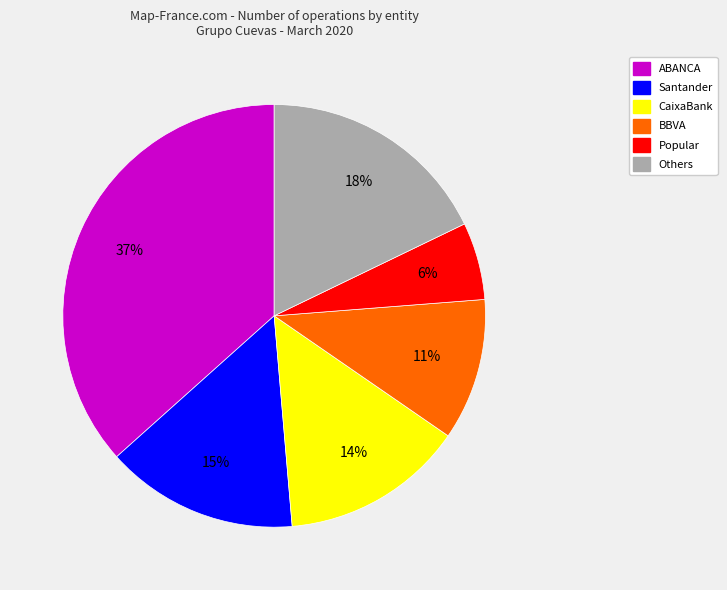

Is there a majority slice in this chart?

No